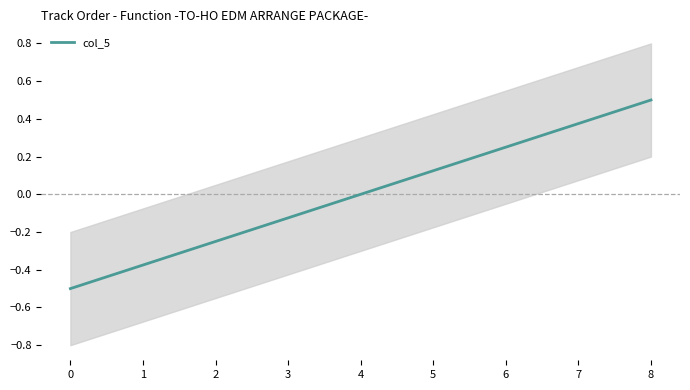

Which category has the highest value across all series?

8